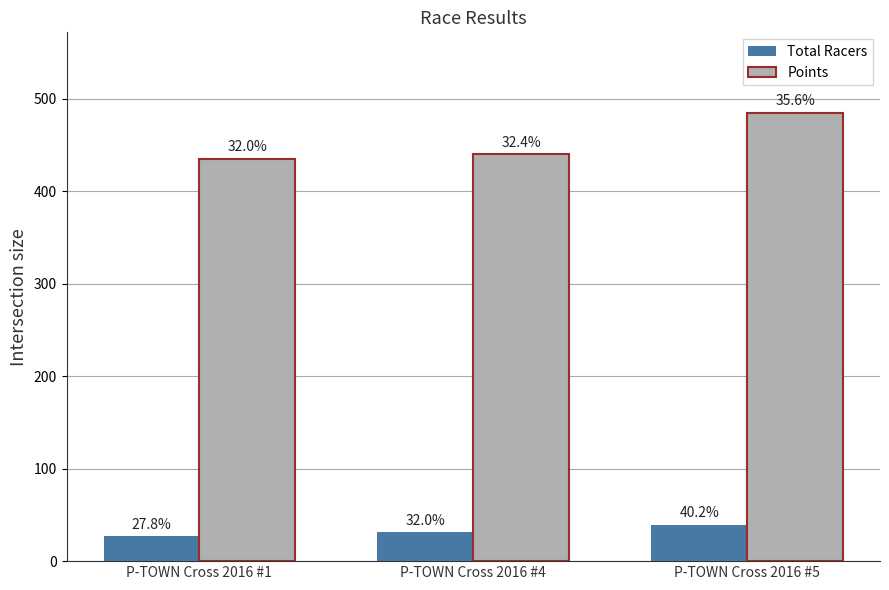

What is the average value of the Total Racers series?

32.3